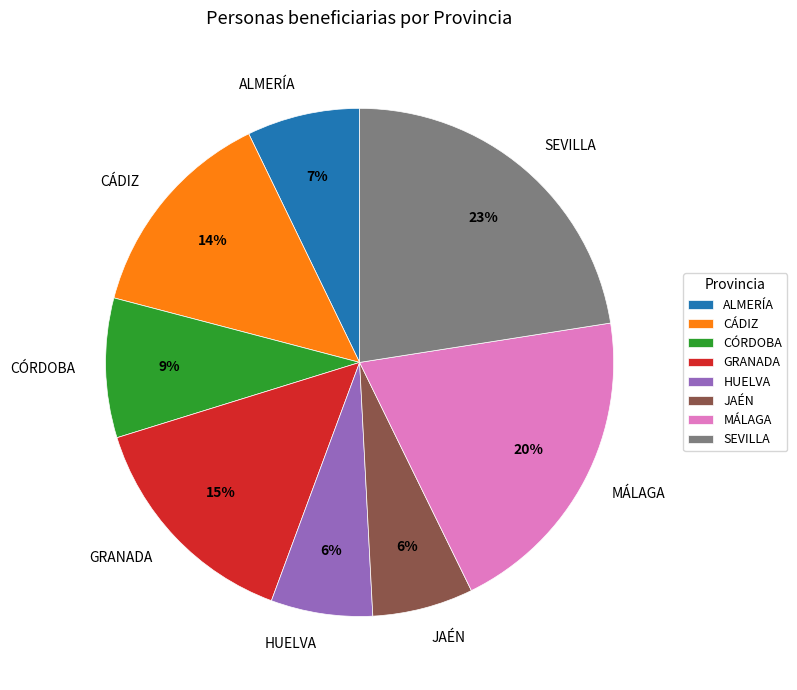

Is there any slice that represents more than half of the pie?

No